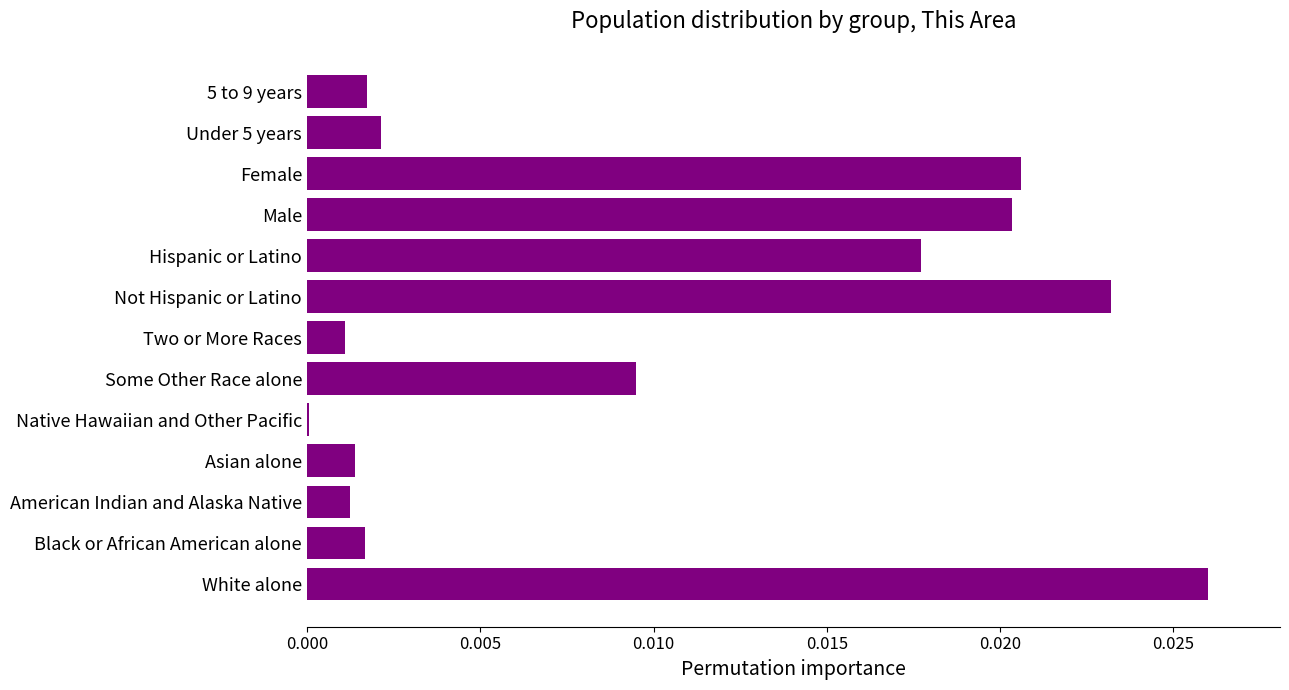

The chart shows a value of 0.0 at American Indian and Alaska Native. True or false?

True